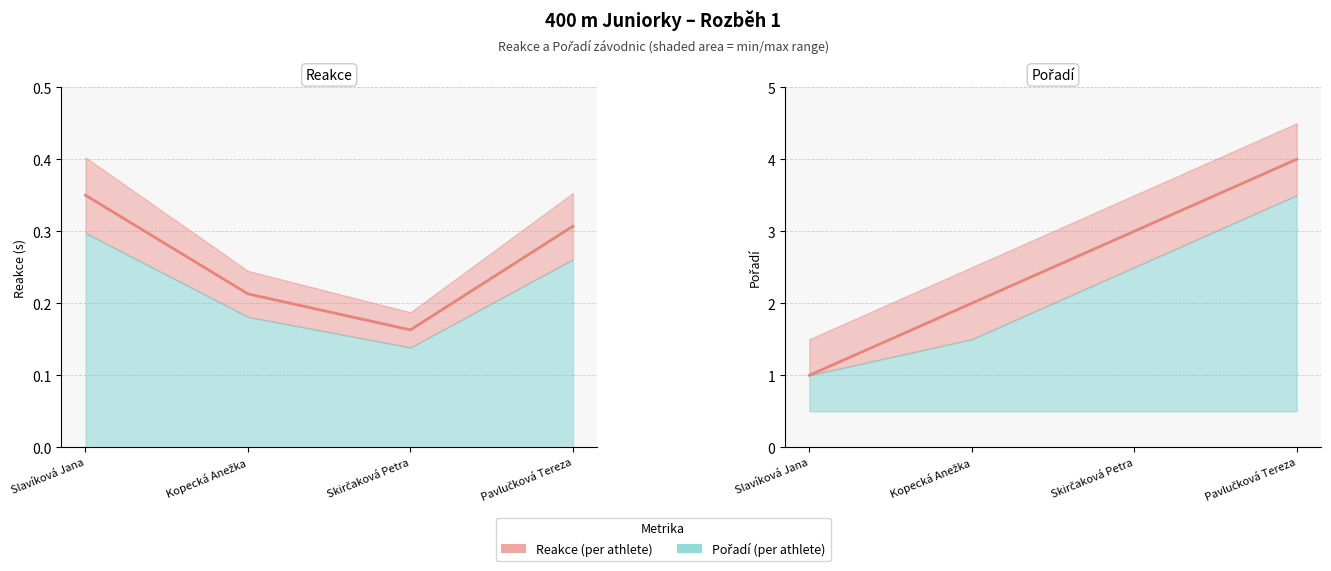

How many Pořadí values are between 2 and 4?

3